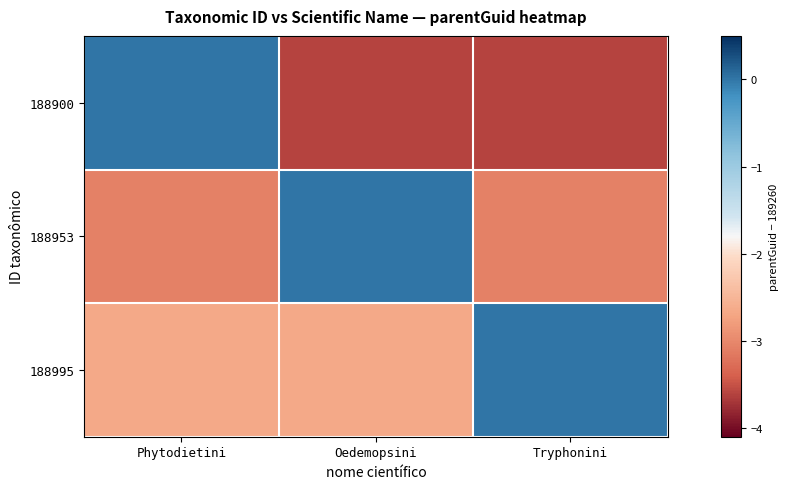

Rank the series by their maximum value, from highest to lowest.

188900, 188953, 188995